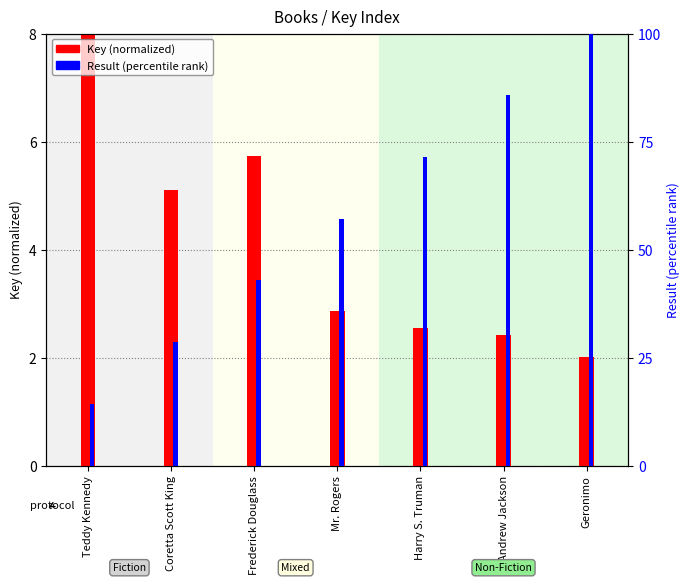

True or false: Result (percentile) has a value of 85.7 at Andrew Jackson.

True